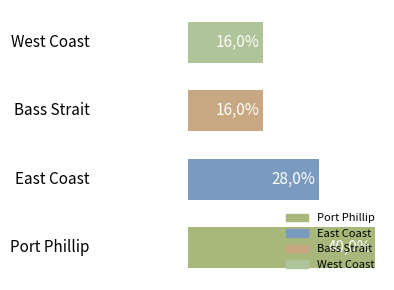

Are the bars grouped side by side (vs. stacked)?

No